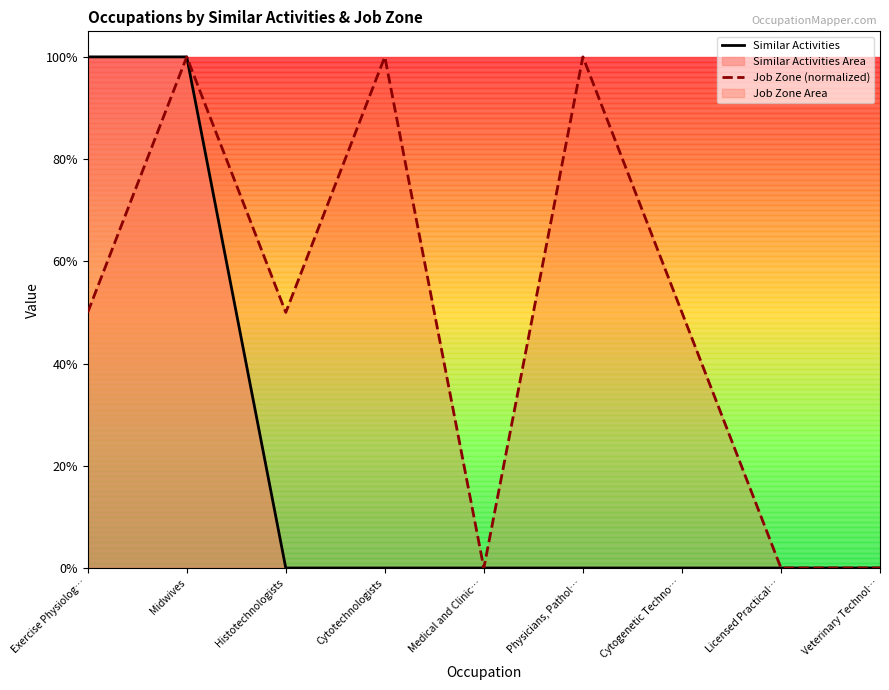

At which category does the chart reach its minimum across all series?

Histotechnologists